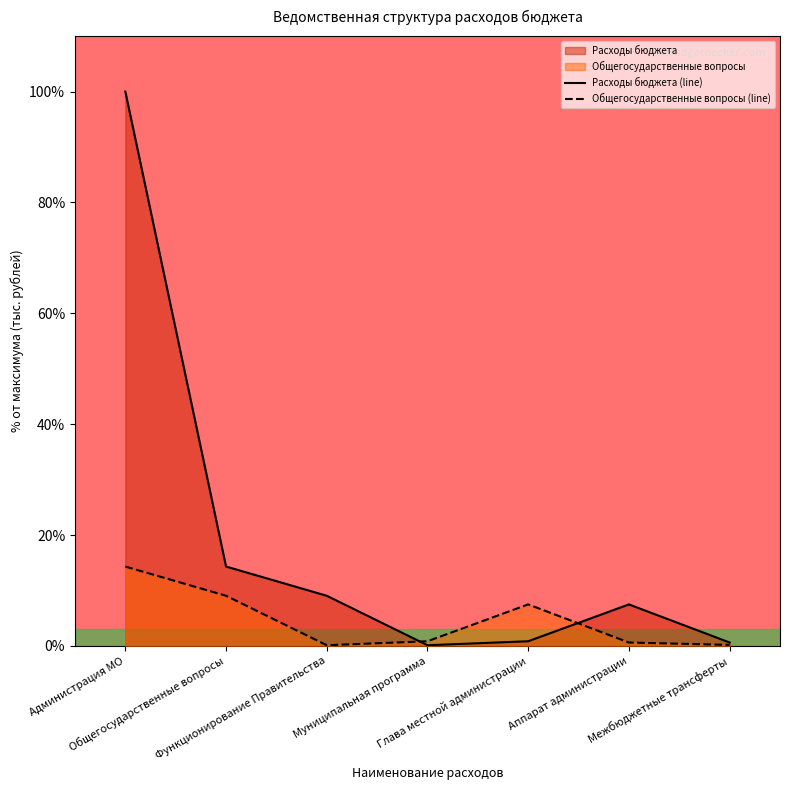

What is the label of the 6th point from the left?

Аппарат администрации